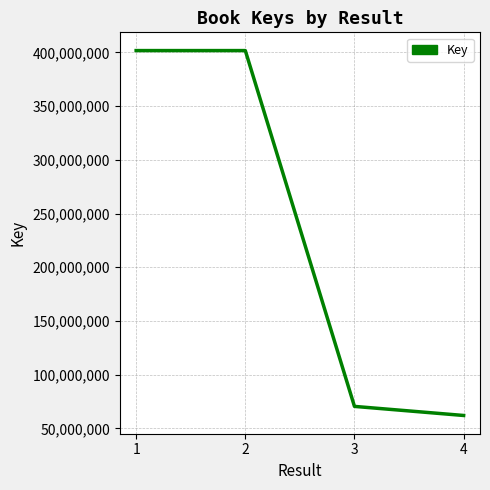

What is the sum of all values?

935775877